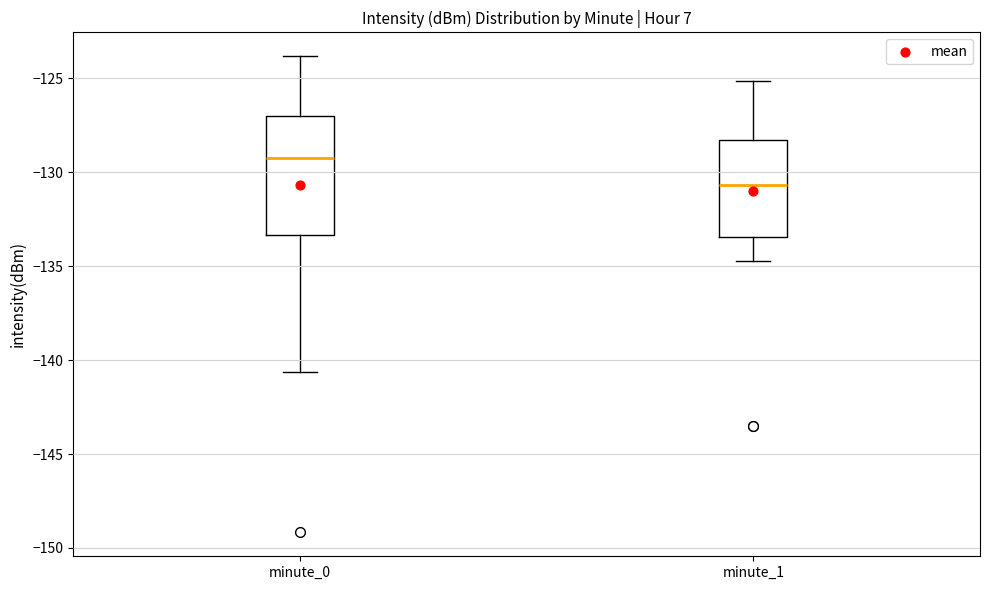

Reading left to right, read every box against the y-axis: the position of its median line, the range the box covers, and the ends of its whiskers. The values are not printed on the chart, so give them approximately, as read against the axis.

minute_0: median -129.0, box -133.5 to -127.0, whiskers -140.5 to -124.0
minute_1: median -130.5, box -133.5 to -128.5, whiskers -134.5 to -125.0